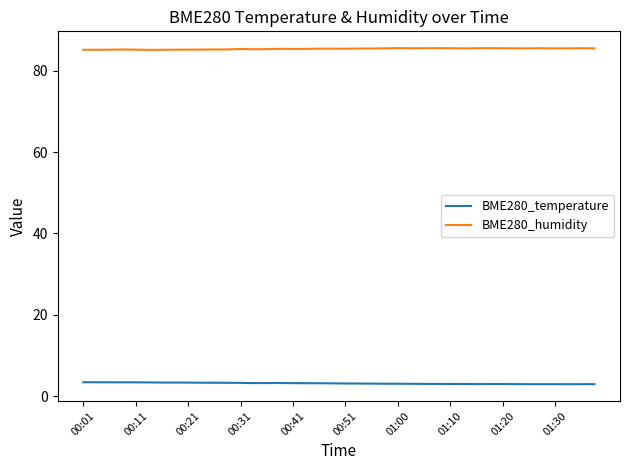

Rank the series by their average value, from highest to lowest.

BME280_humidity, BME280_temperature